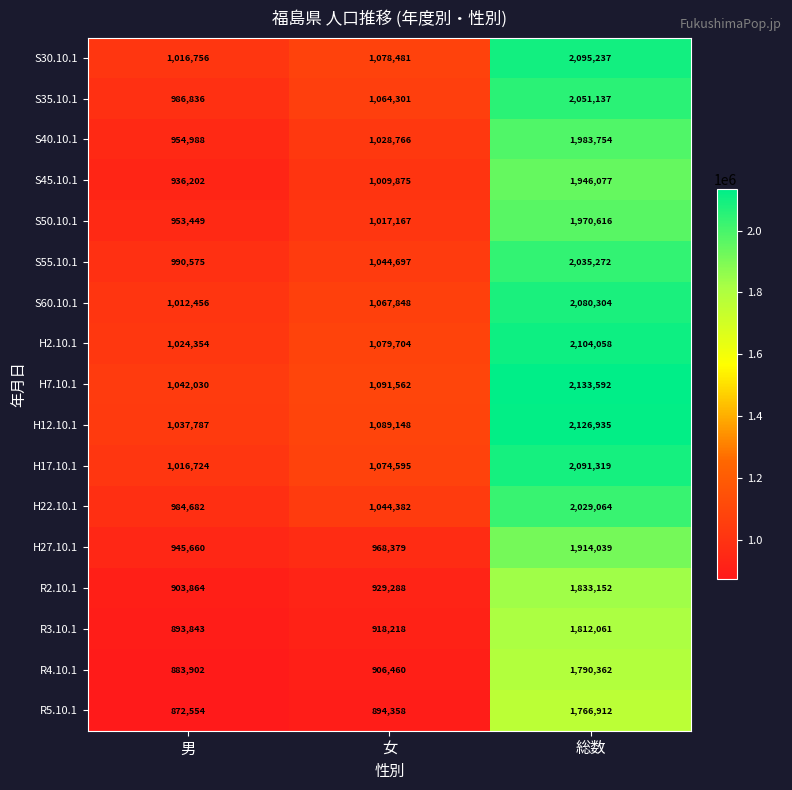

Which series changed the most between 女 and 総数?

H7.10.1